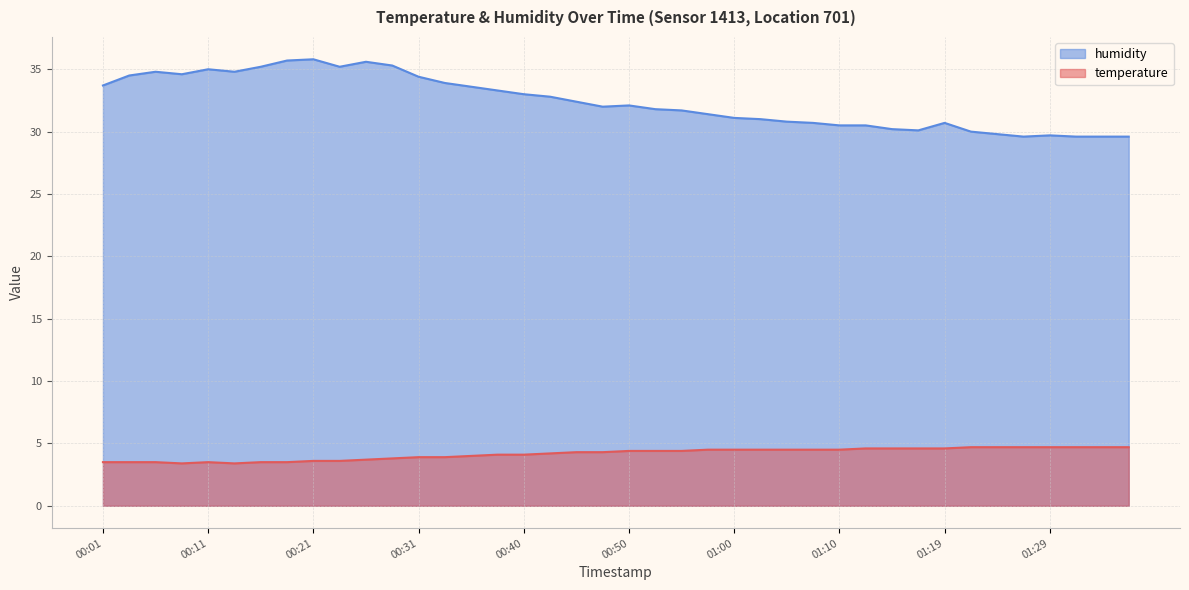

Reading left to right, transcribe all the data shown in this chart.

temperature: 3.5	3.5	3.5	3.4	3.5	3.4	3.5	3.5	3.6	3.6	3.7	3.8	3.9	3.9	4.0	4.1	4.1	4.2	4.3	4.3	4.4	4.4	4.4	4.5	4.5	4.5	4.5	4.5	4.5	4.6	4.6	4.6	4.6	4.7	4.7	4.7	4.7	4.7	4.7	4.7
humidity: 33.7	34.5	34.8	34.6	35.0	34.8	35.2	35.7	35.8	35.2	35.6	35.3	34.4	33.9	33.6	33.3	33.0	32.8	32.4	32.0	32.1	31.8	31.7	31.4	31.1	31.0	30.8	30.7	30.5	30.5	30.2	30.1	30.7	30.0	29.8	29.6	29.7	29.6	29.6	29.6